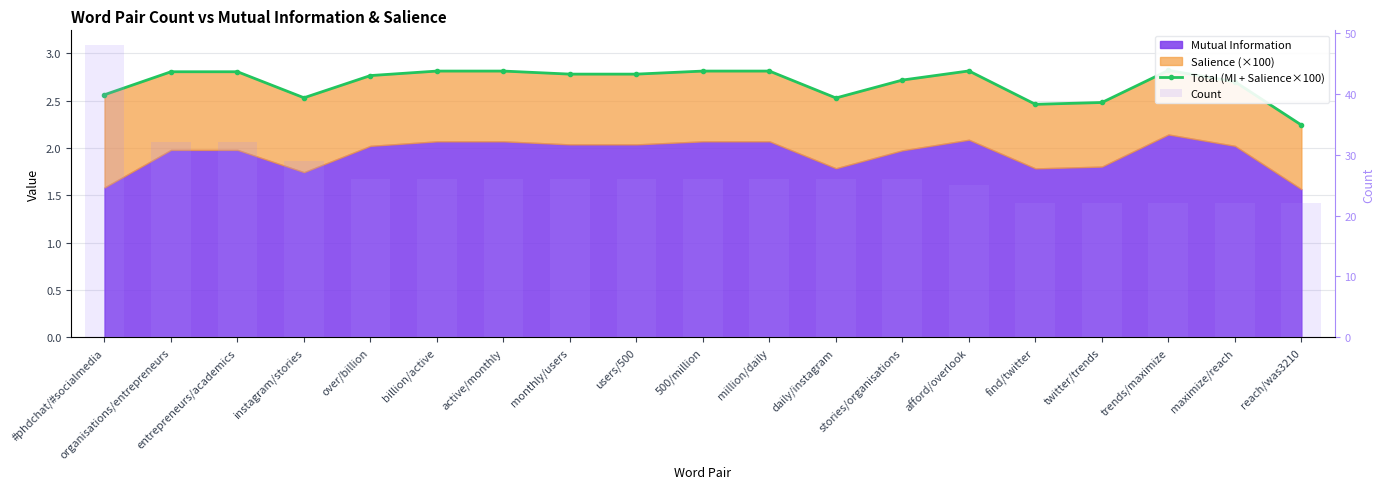

What is the difference between the Total (MI + Salience×100) values at million/daily and instagram/stories?

0.3